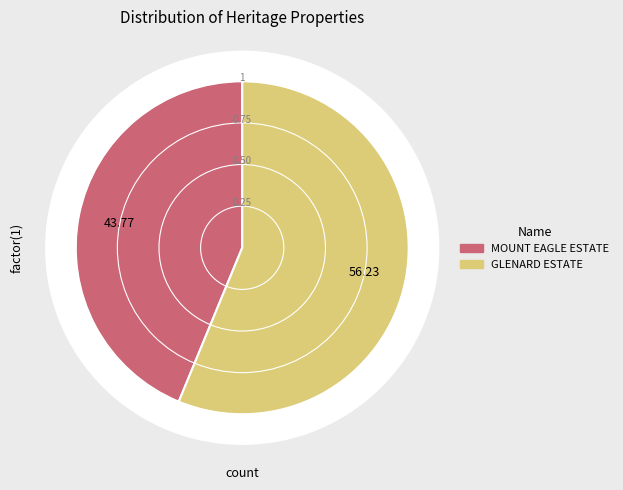

Combined, what portion of the pie is MOUNT EAGLE ESTATE and GLENARD ESTATE?

100.0%